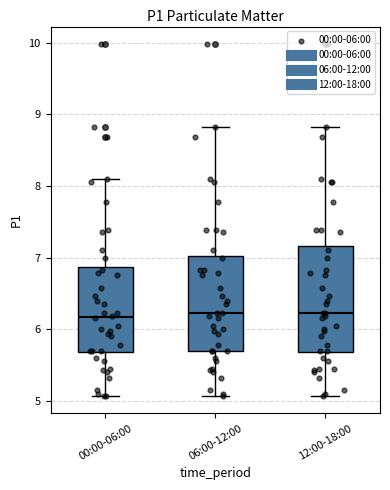

Reading left to right, read every box against the y-axis: the position of its median line, the range the box covers, and the ends of its whiskers. The values are not printed on the chart, so give them approximately, as read against the axis.

00:00-06:00: median 6.2, box 5.7 to 6.9, whiskers 5.1 to 8.1
06:00-12:00: median 6.2, box 5.7 to 7.0, whiskers 5.1 to 8.8
12:00-18:00: median 6.2, box 5.7 to 7.2, whiskers 5.1 to 8.8